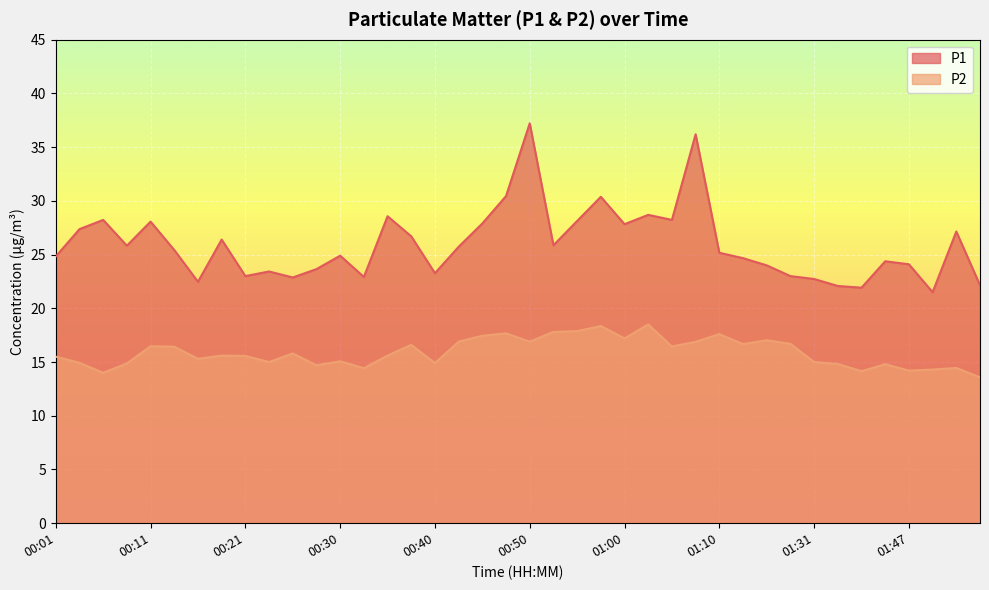

The value of P1 at 00:38 is 26.7. True or false?

True